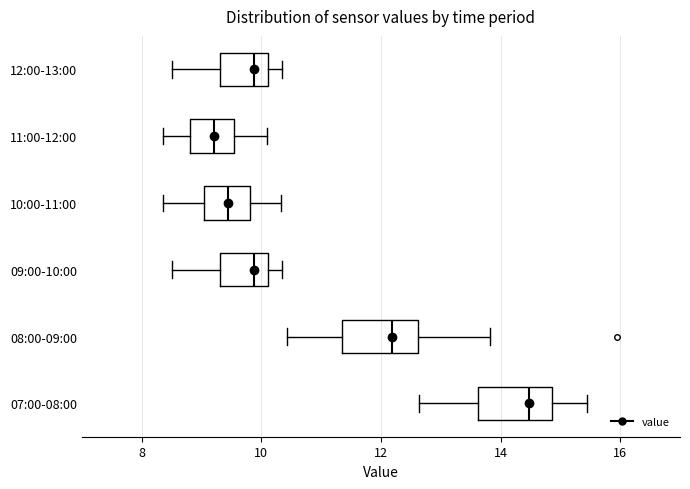

Where is the right edge of the box for 07:00-08:00 on the x-axis? The values are not printed on the chart, so give them approximately, as read against the axis.

14.8